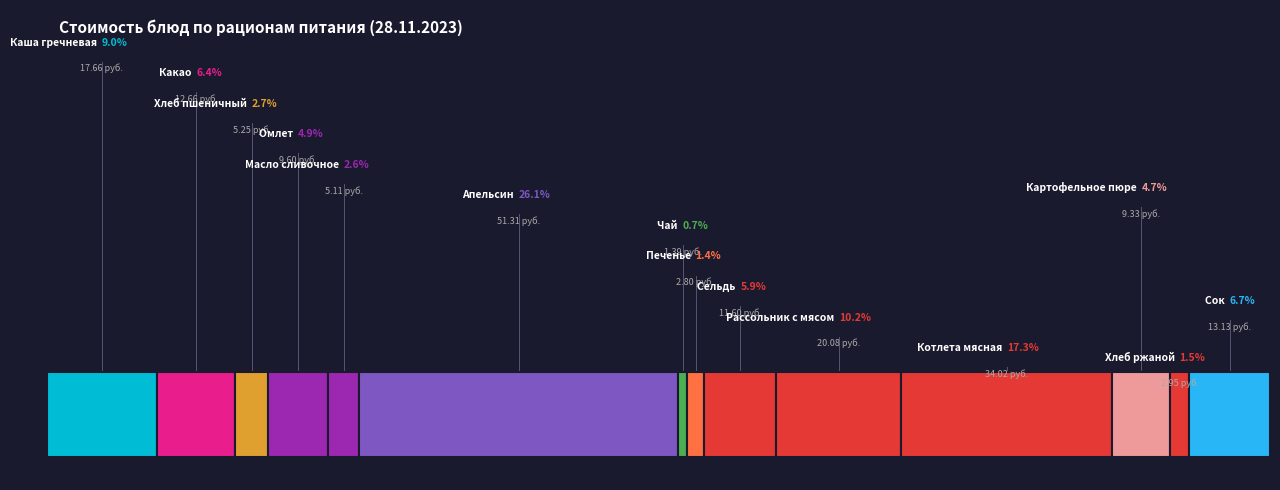

To the nearest percent, what percentage of the pie is Печенье?

1%